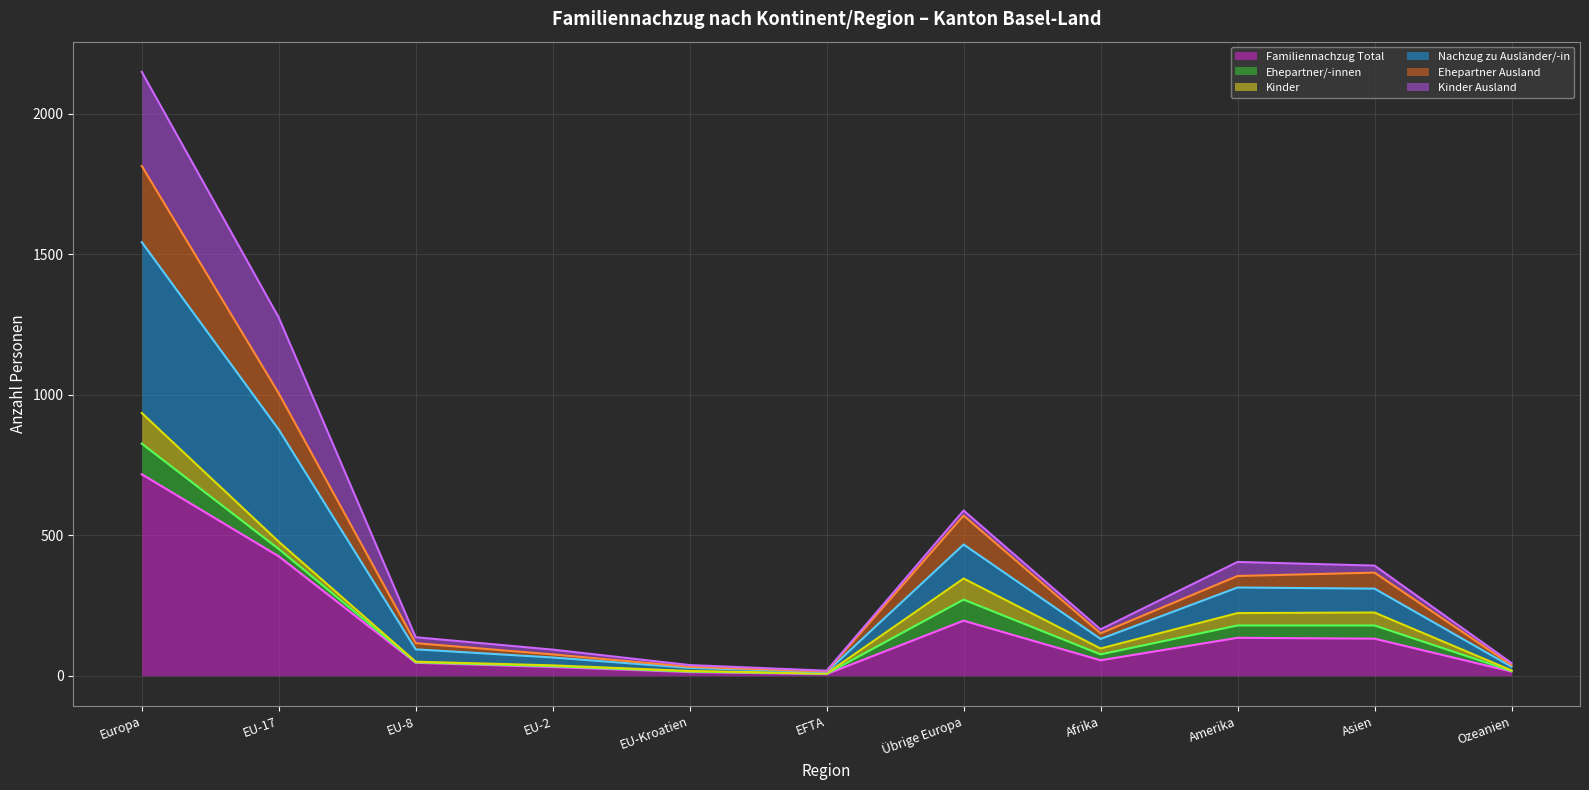

What are all the series names shown in the legend?

Familiennachzug Total, Ehepartner/-innen, Kinder, Nachzug zu Ausländer/-in, Ehepartner Ausland, Kinder Ausland